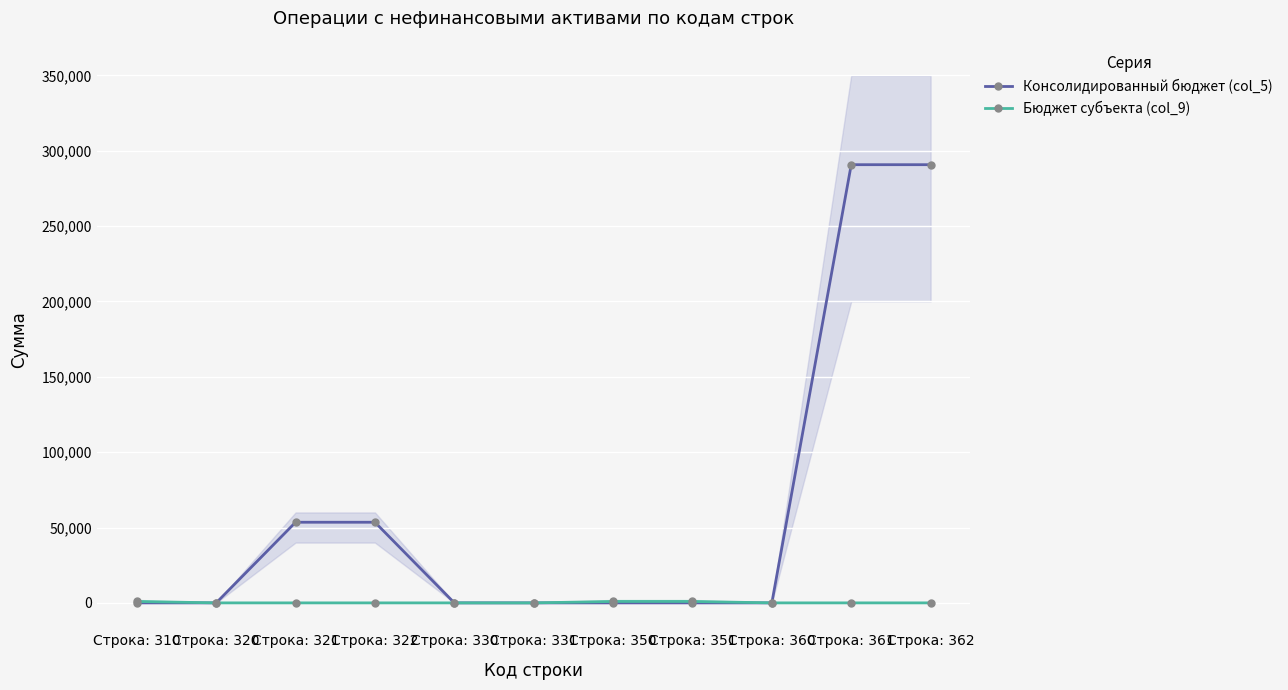

Which category has the highest value across all series?

Строка: 361